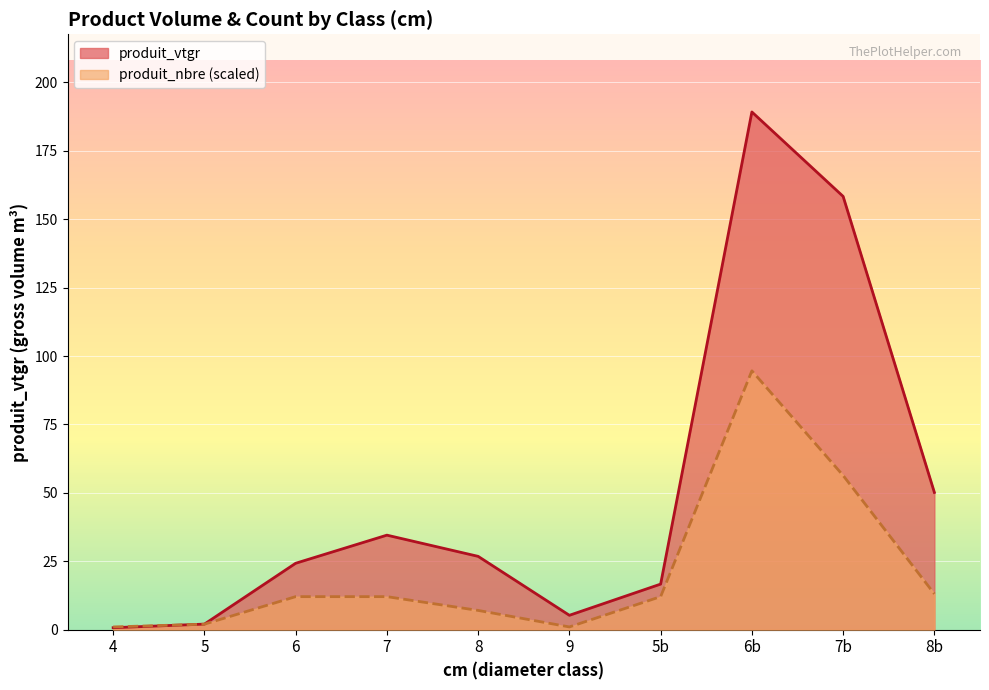

How many interior local peaks does the produit_nbre series have?

1